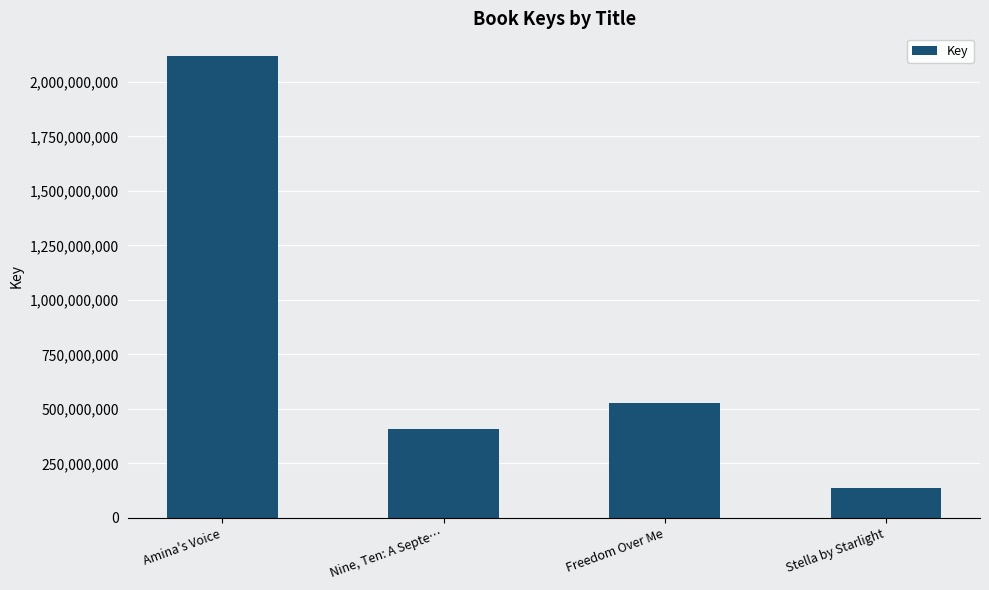

How many distinct data groups are displayed?

1